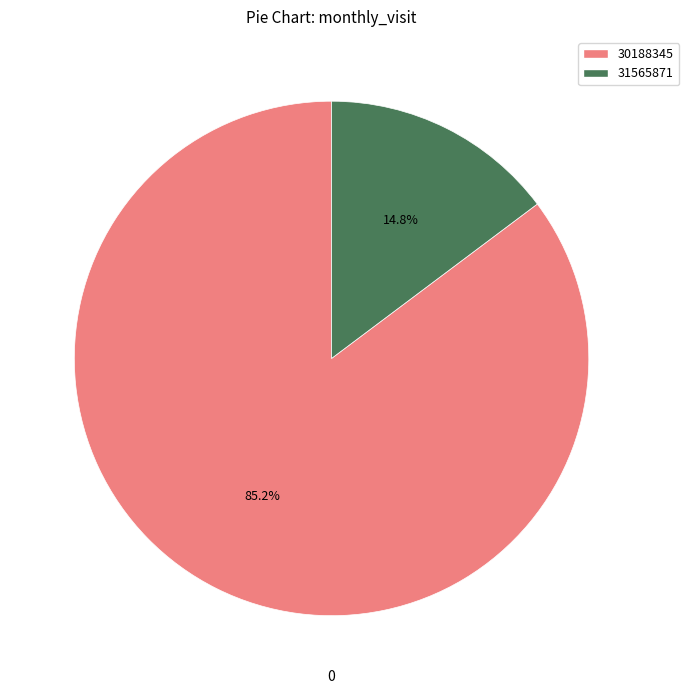

The 30188345 slice represents 72% of the pie. True or false?

False